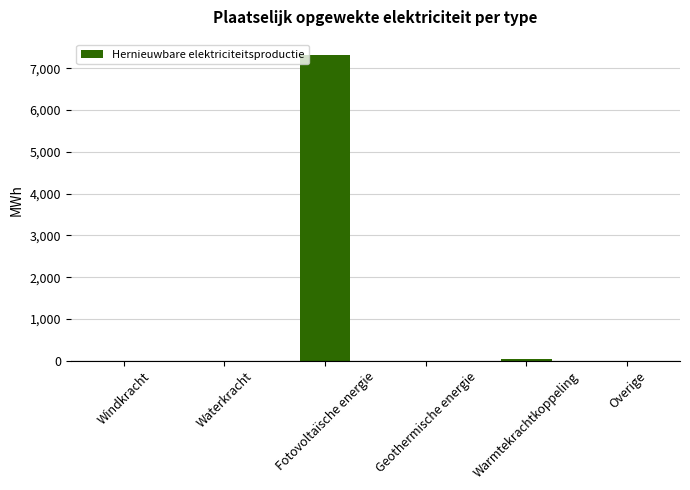

What is the change in value from Waterkracht to Fotovoltaïsche energie?

+7316.5